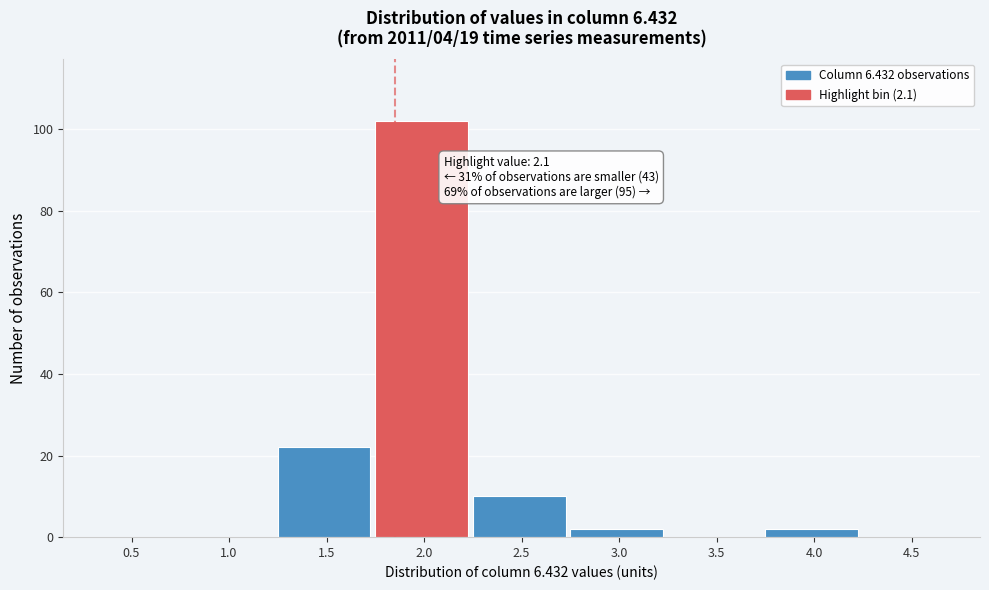

Reading left to right, transcribe all the data shown in this chart.

0.5=0	1.0=0	1.5=22	2.0=102	2.5=10	3.0=2	3.5=0	4.0=2	4.5=0